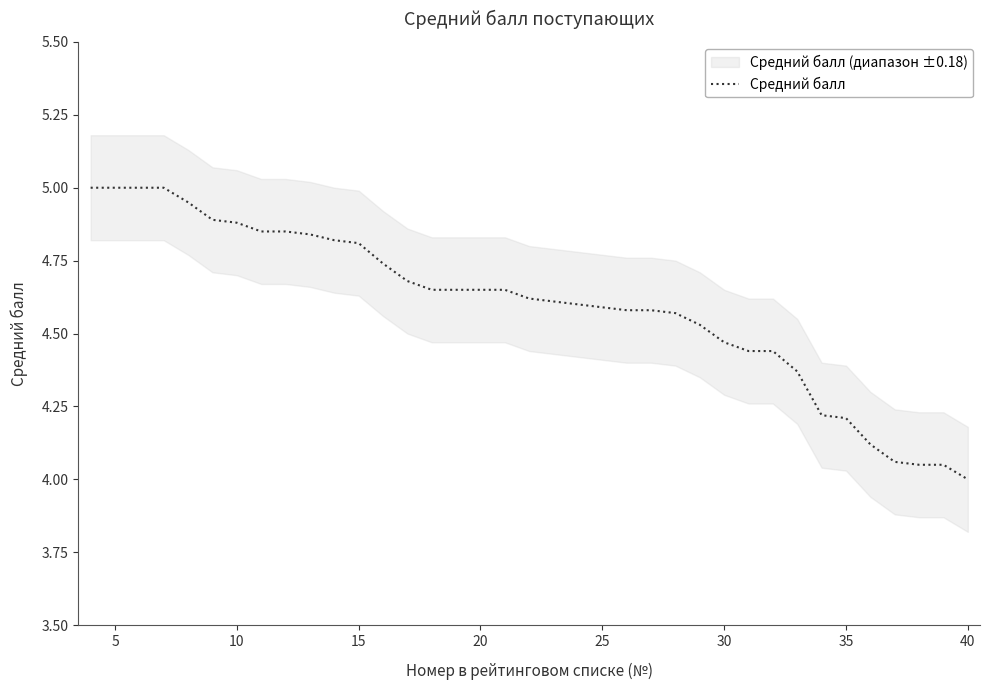

True or false: Средний балл has a value of 5.0 at 5.

True